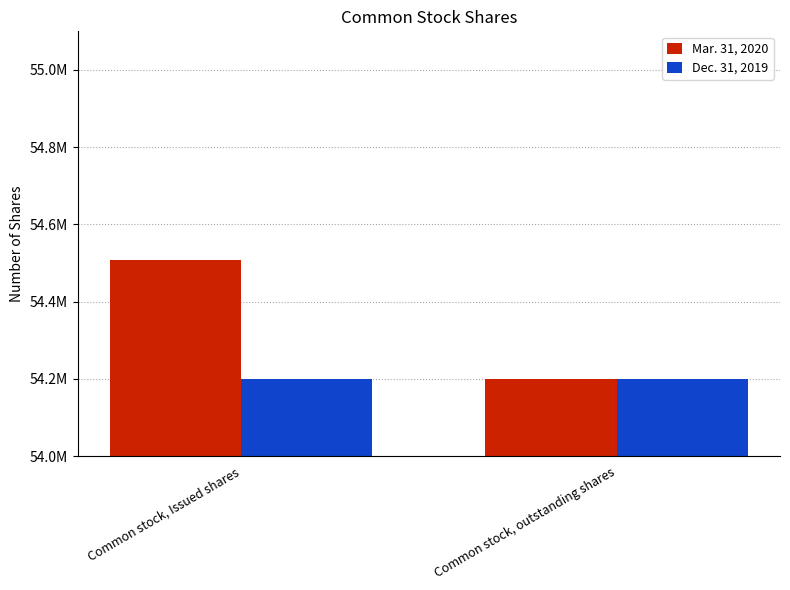

What is the greatest value displayed?

54507667